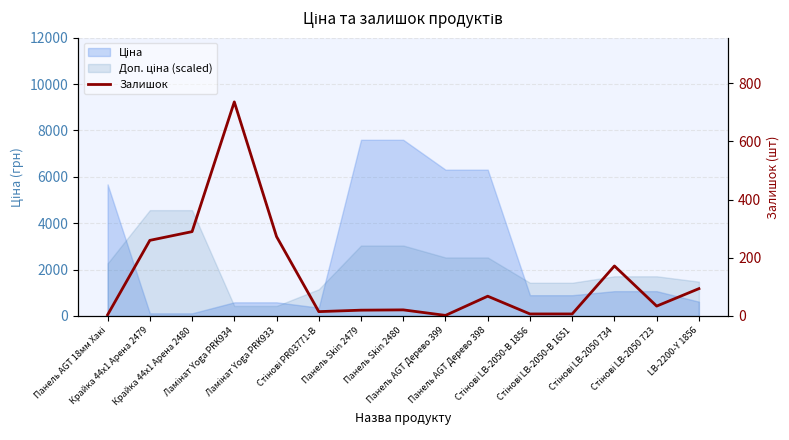

The value at Стінові PR03771-B is 10. True or false?

False